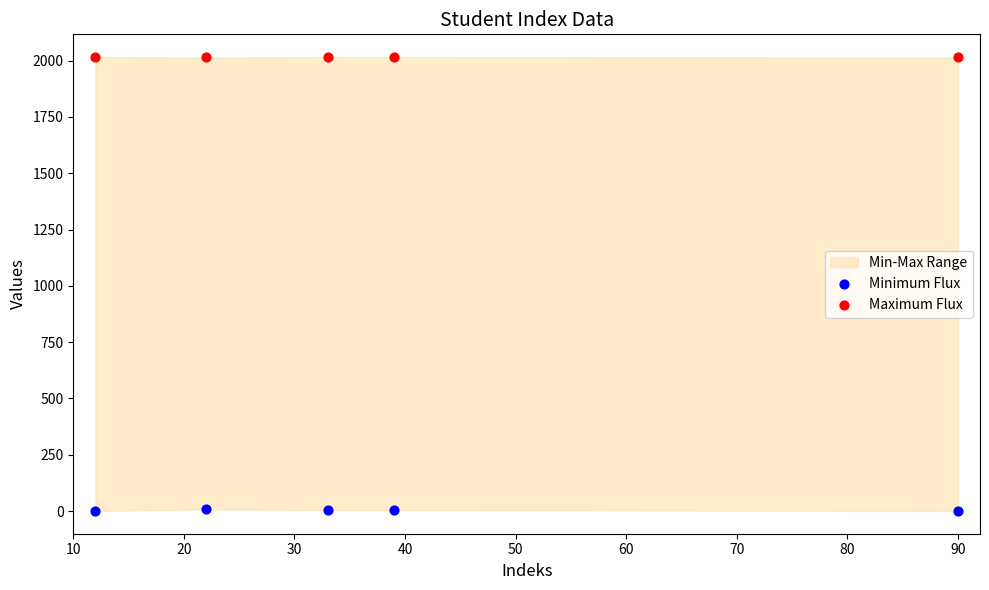

Which series reaches the maximum Y coordinate?

Maximum Flux